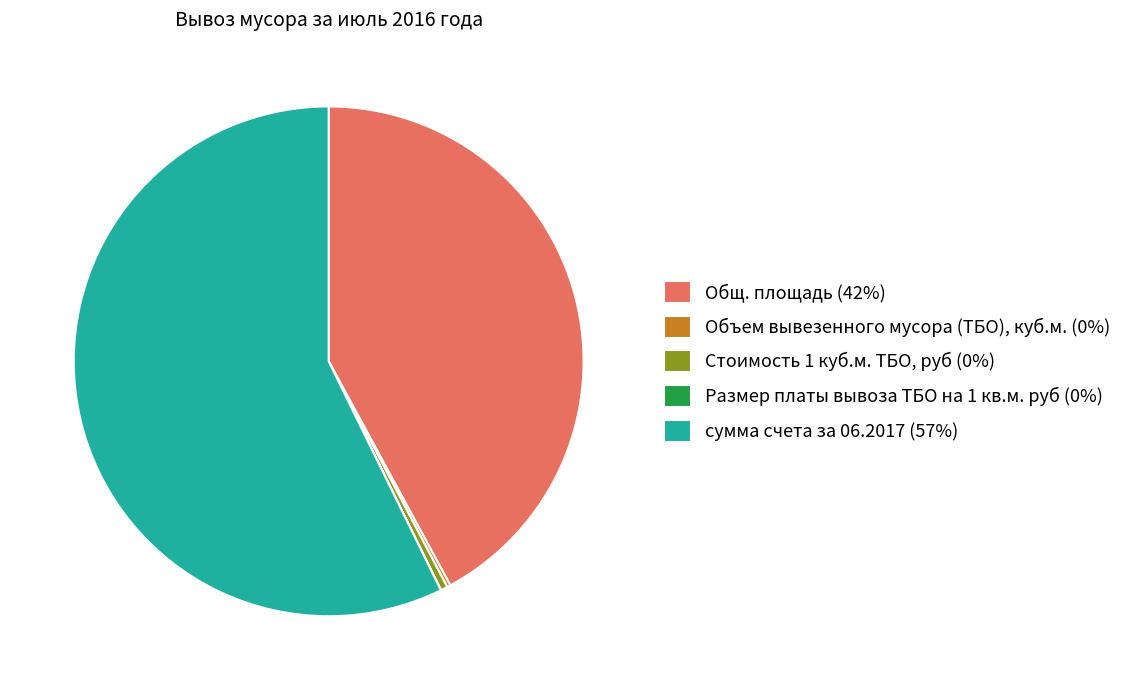

Which category accounts for the majority?

сумма счета за 06.2017